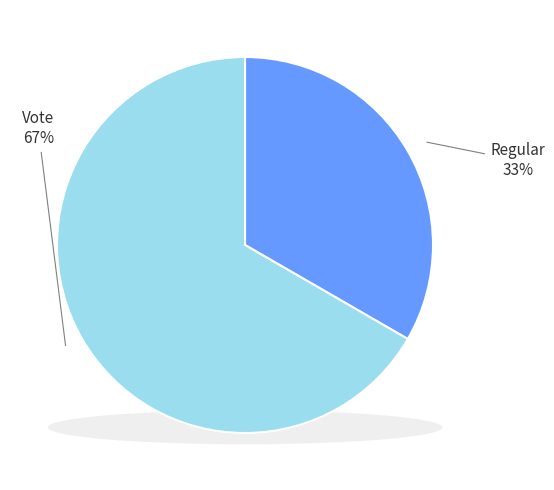

Do Regular and Vote together represent more than half of the pie?

Yes